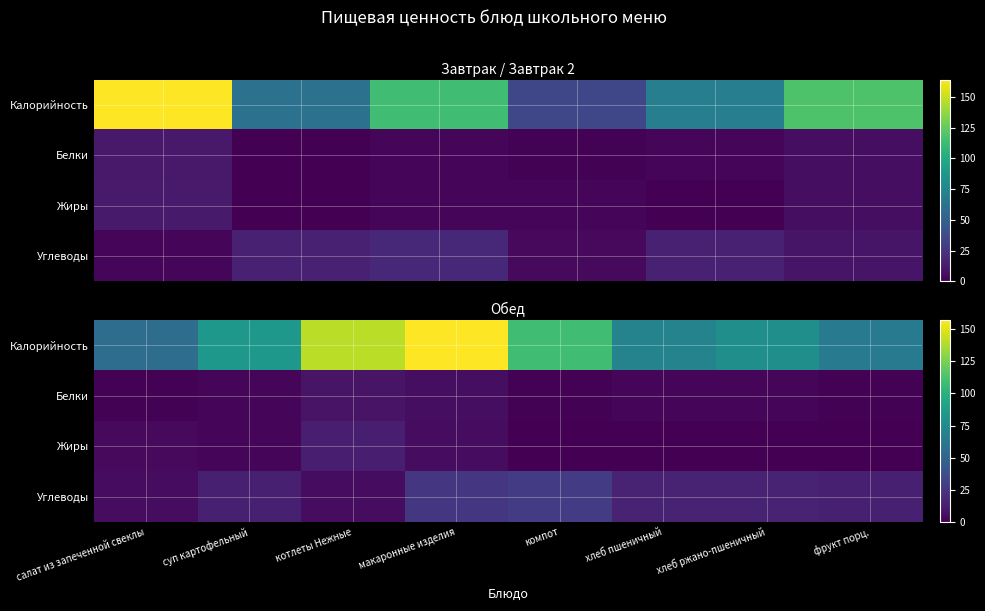

What is the difference between the maximum and second lowest values in the Жиры series?

13